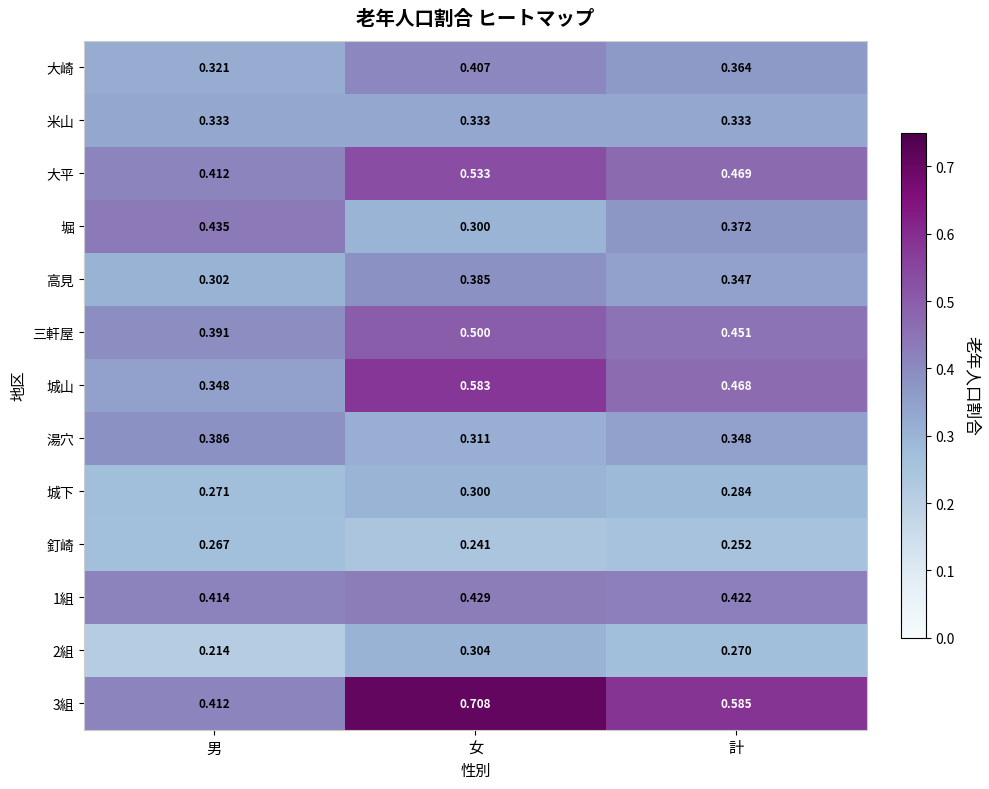

List the labels in order of 堀 value, largest first.

男, 計, 女